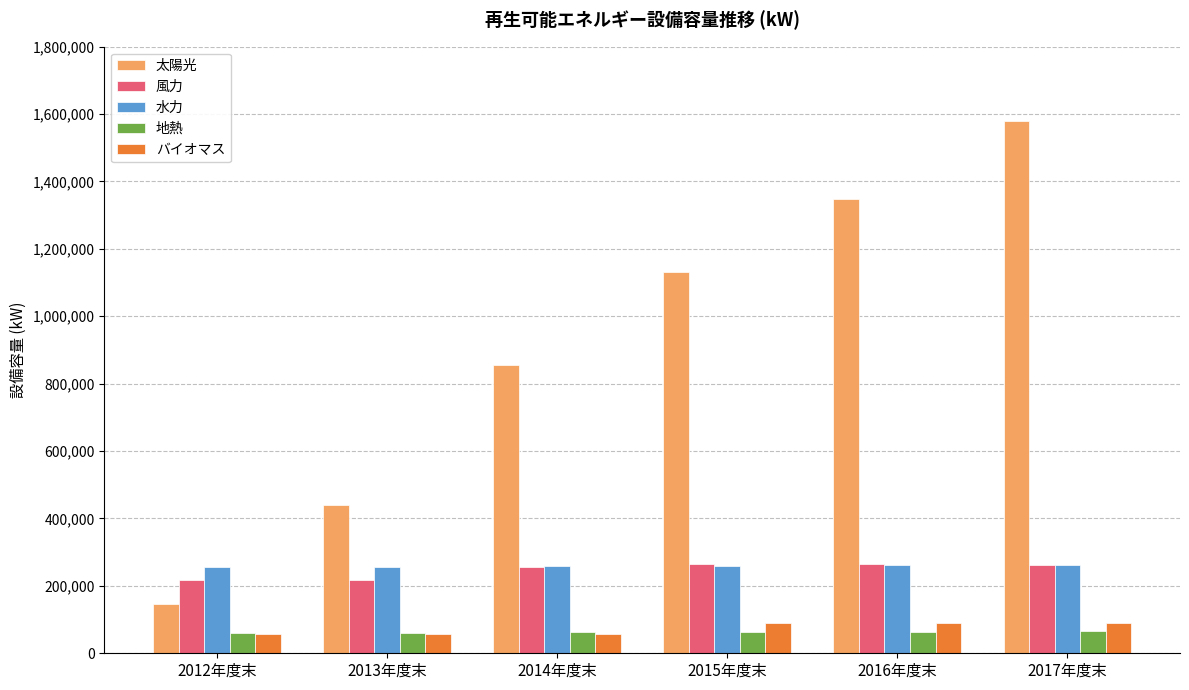

The value of 太陽光 at 2016年度末 is 2308394. True or false?

False